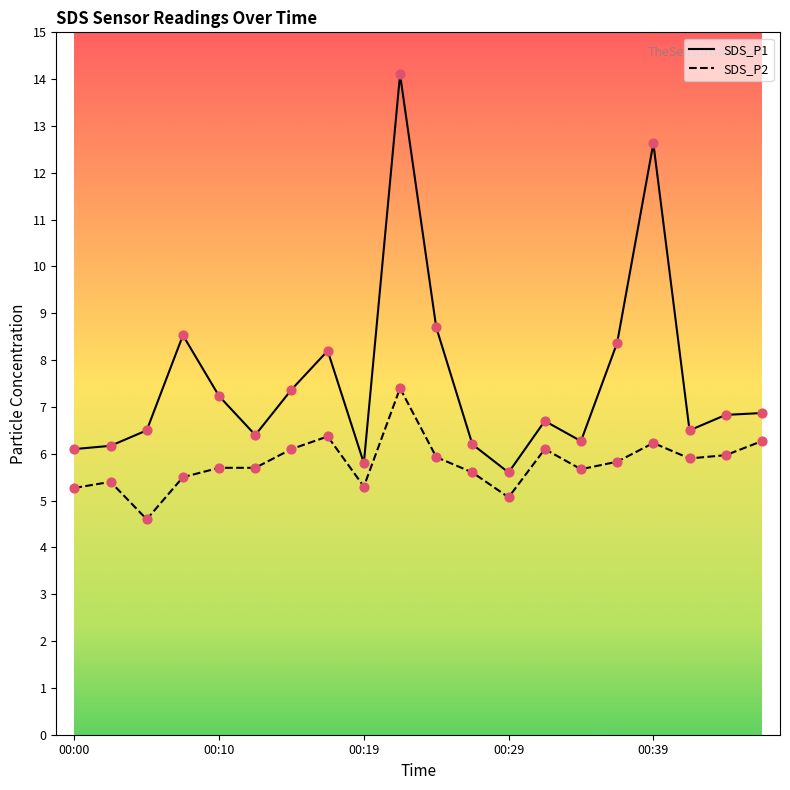

Which series has the largest total across all categories?

SDS_P1